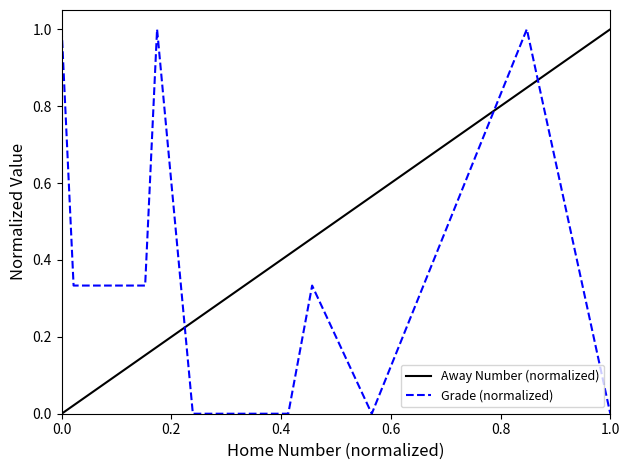

How many intersections are there between Away Number (normalized) and Grade (normalized)?

3